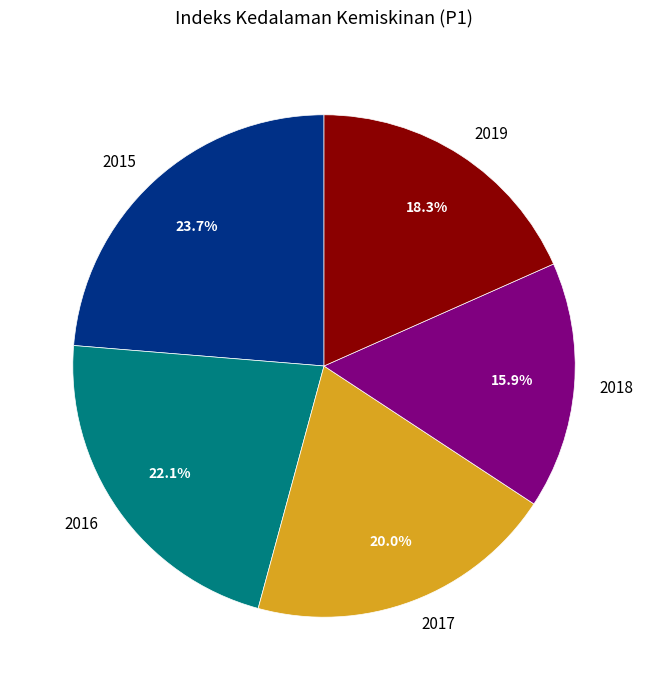

To the nearest percent, what percentage of the pie is 2016?

22%